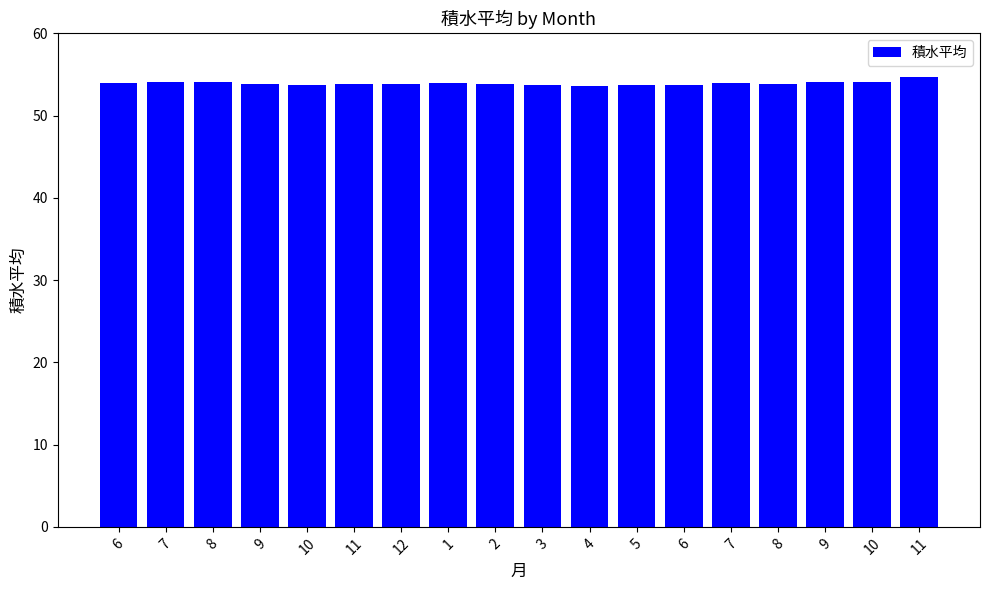

Approximately how many times larger is the value at 10 compared to 5?

1.0